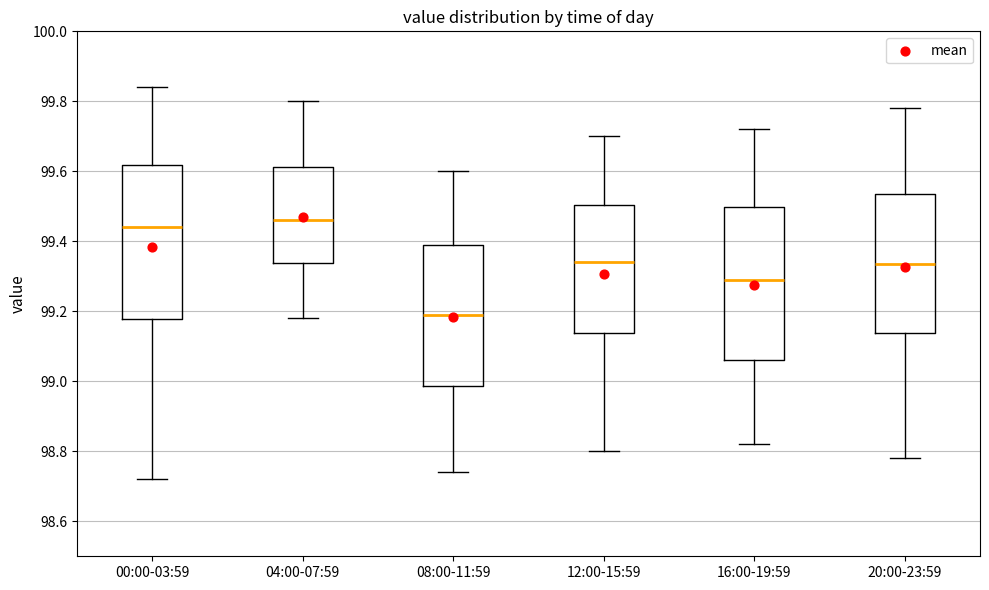

Reading left to right, transcribe this box plot: for each box, give where its median line is, the range the box spans, and where its two whiskers end, as read against the y-axis. The values are not printed on the chart, so give them approximately, as read against the axis.

00:00-03:59: median 99.44, box 99.18 to 99.62, whiskers 98.72 to 99.84
04:00-07:59: median 99.46, box 99.34 to 99.62, whiskers 99.18 to 99.80
08:00-11:59: median 99.20, box 98.98 to 99.40, whiskers 98.74 to 99.60
12:00-15:59: median 99.34, box 99.14 to 99.50, whiskers 98.80 to 99.70
16:00-19:59: median 99.30, box 99.06 to 99.50, whiskers 98.82 to 99.72
20:00-23:59: median 99.34, box 99.14 to 99.54, whiskers 98.78 to 99.78